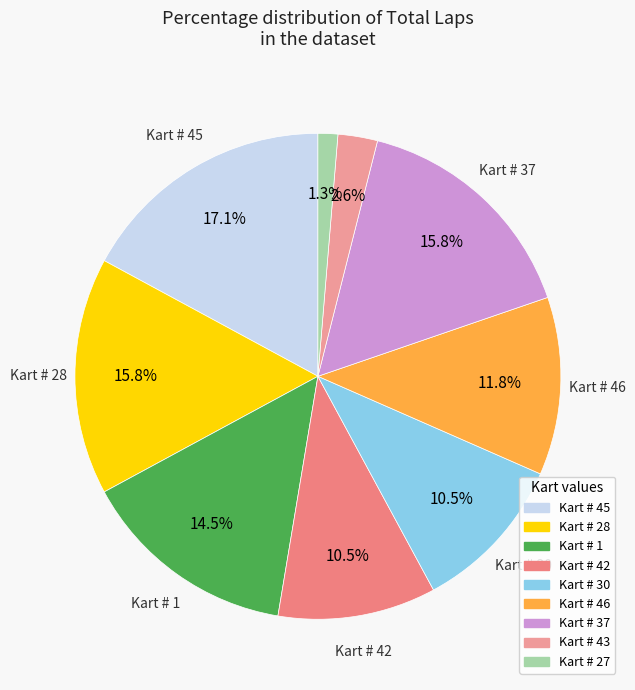

Is Kart # 46 the majority of the pie?

No